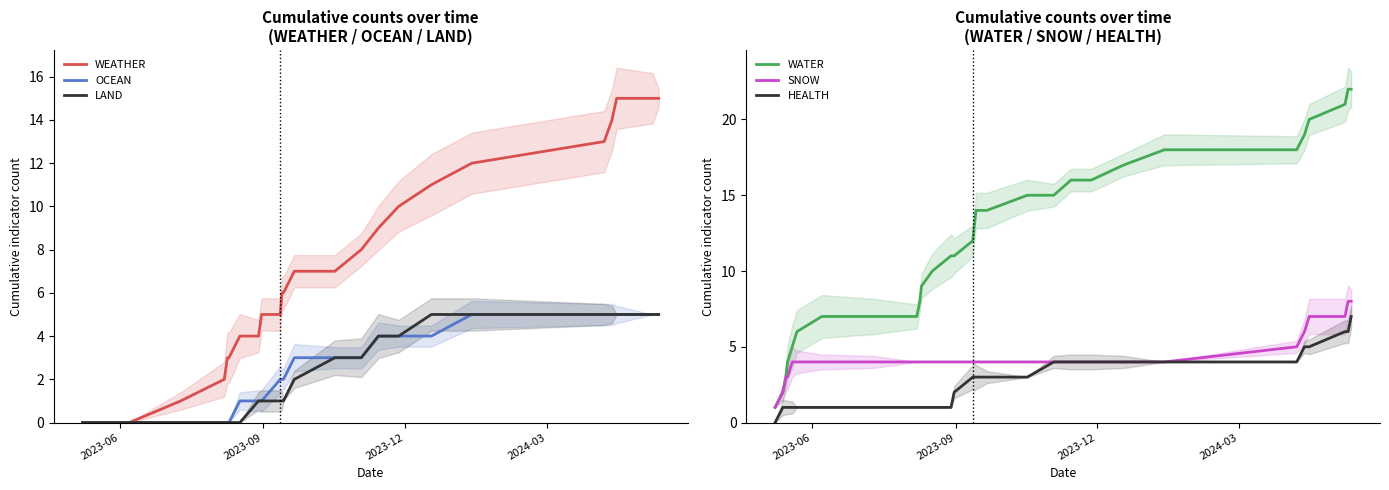

True or false: WATER and HEALTH cross at least once.

False